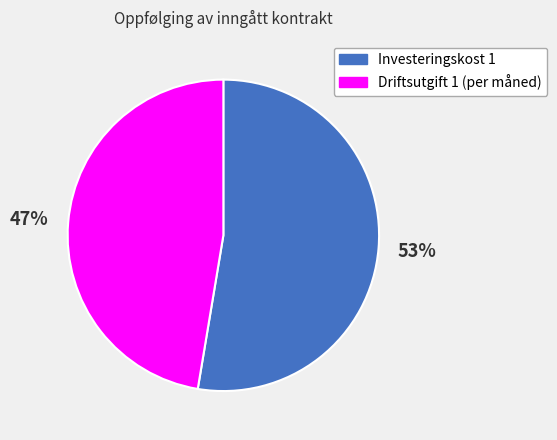

To the nearest percent, what portion does Driftsutgift 1 (per måned) represent?

47%